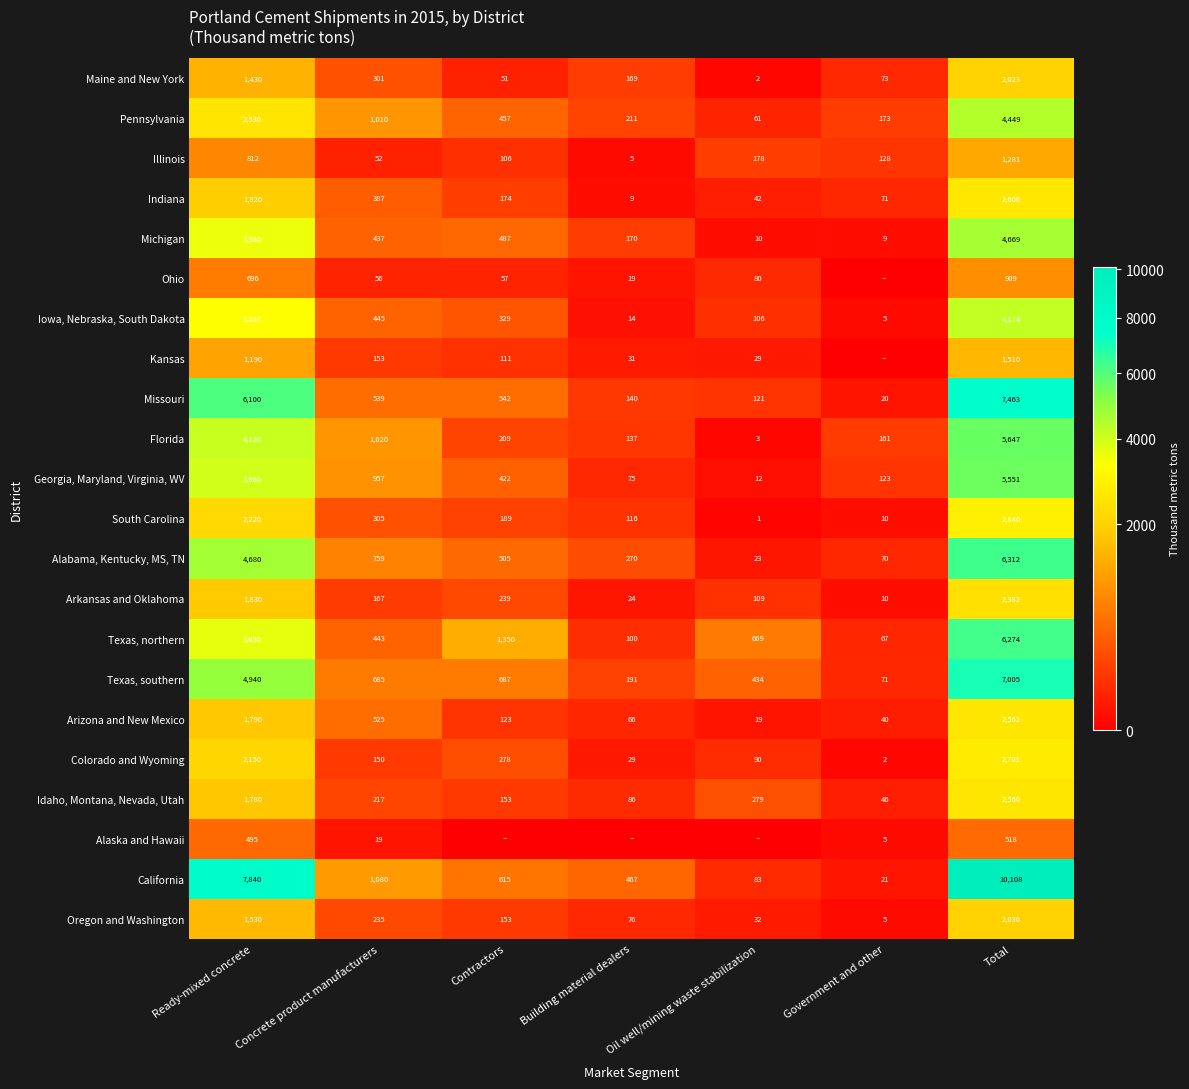

Is the value of Idaho, Montana, Nevada, Utah at Government and other greater than the value of Maine and New York at Government and other?

No